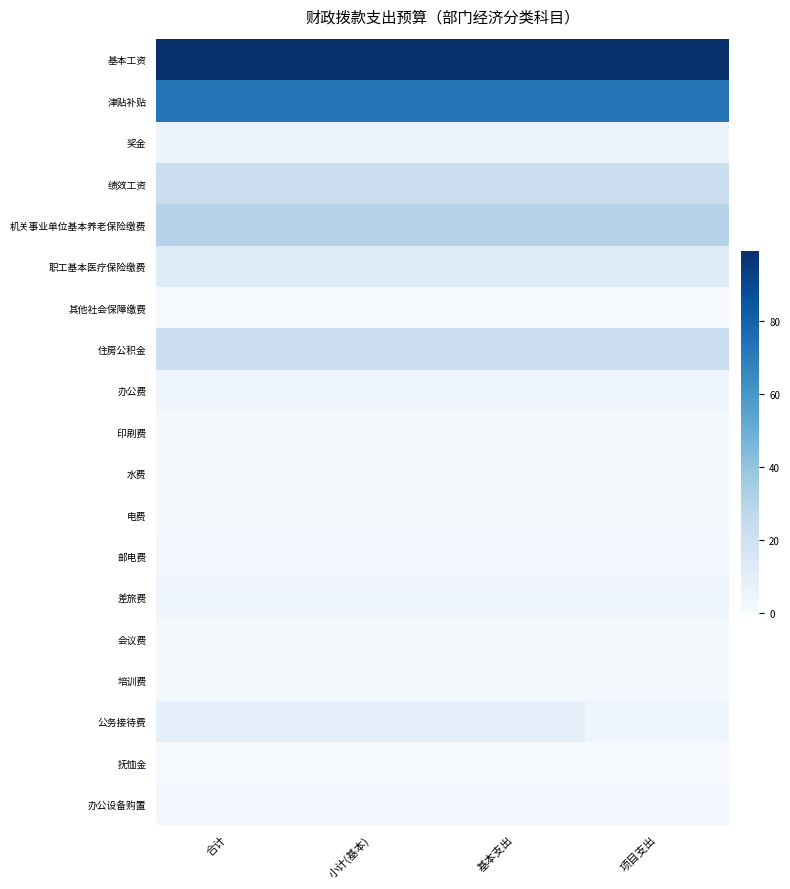

At which category is the sum across all series the highest?

合计